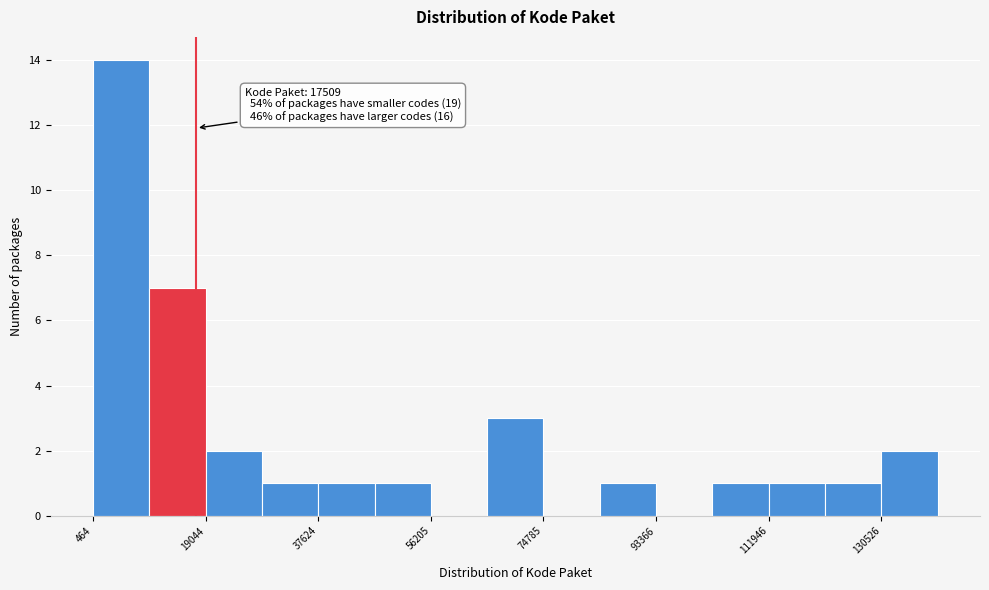

Which range on the x-axis has the tallest bar?

0 to 10000